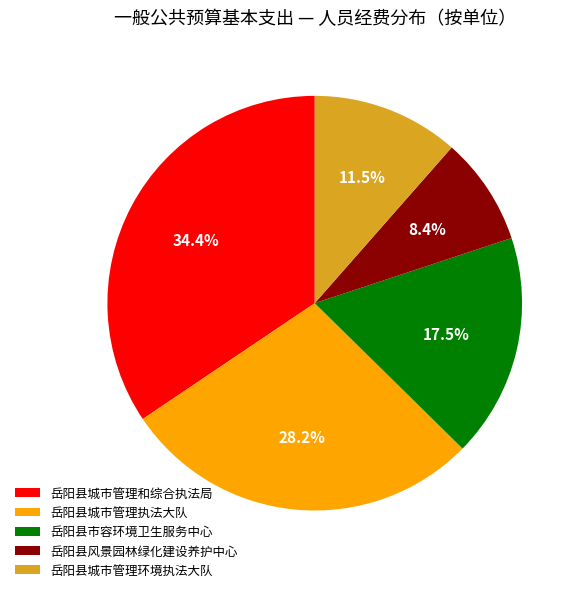

Is 岳阳县风景园林绿化建设养护中心 the majority of the pie?

No